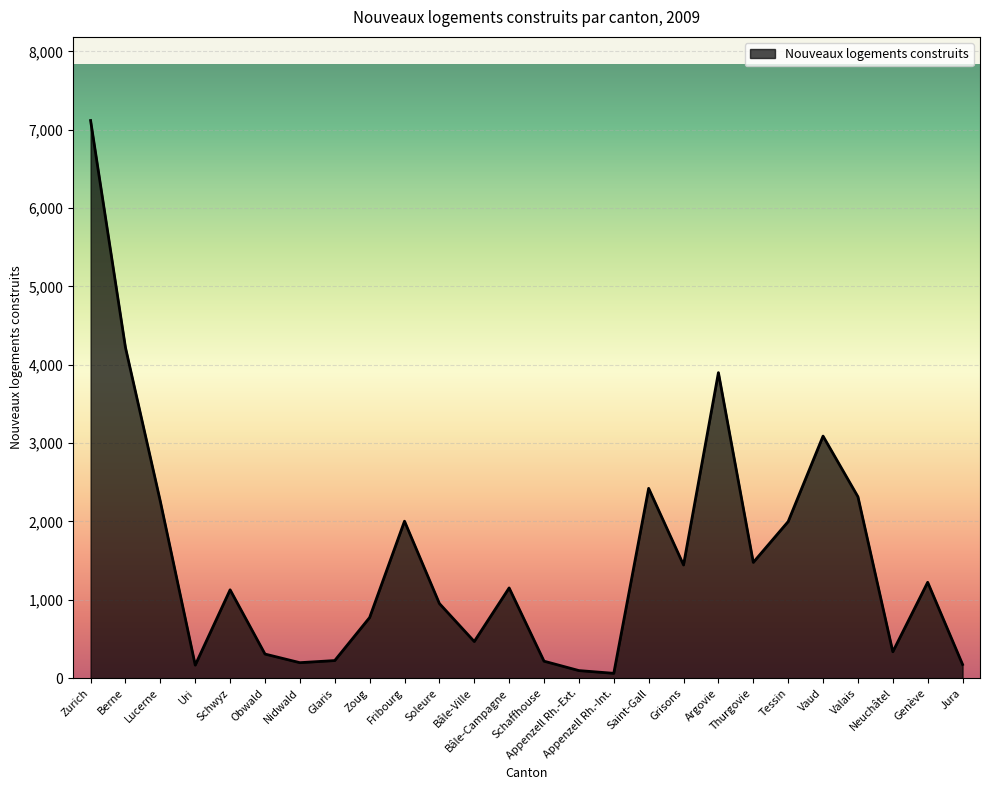

What is the difference between the maximum and minimum values?

7056